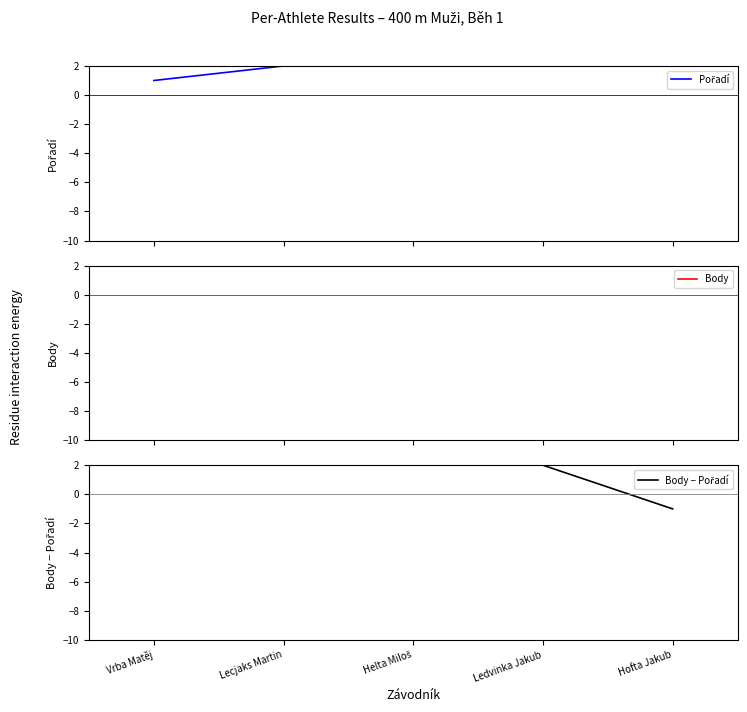

List the series in order of their peak value, lowest first.

Pořadí, Body − Pořadí, Body